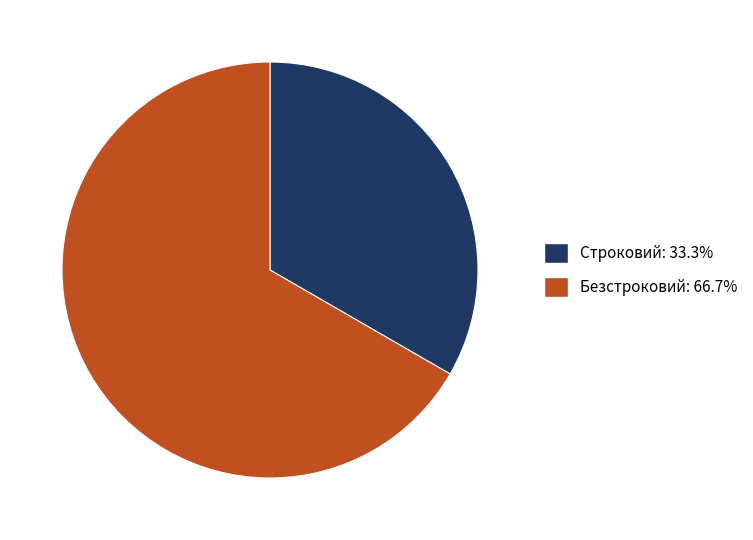

Which category has the smallest portion of the pie?

Строковий